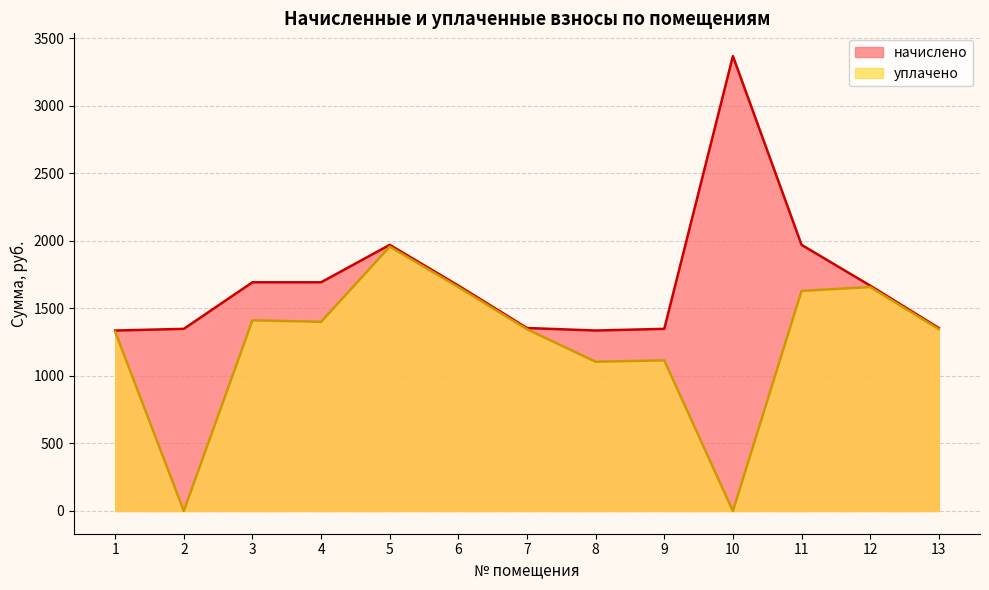

Which series has the largest range (max minus min)?

начислено